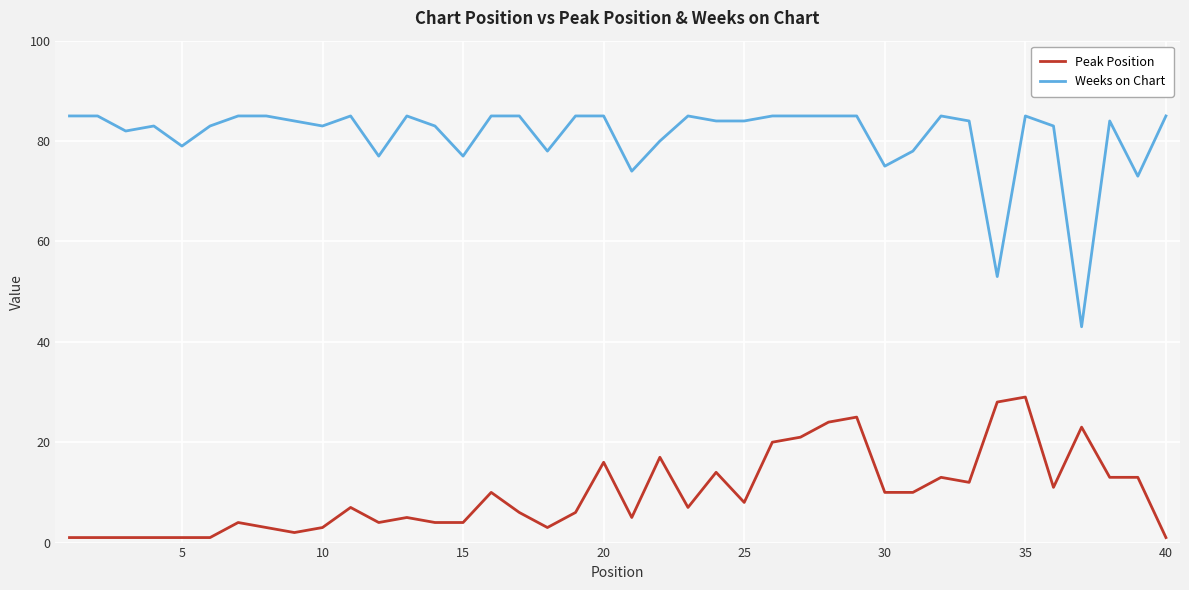

What is the minimum value for Weeks on Chart?

43